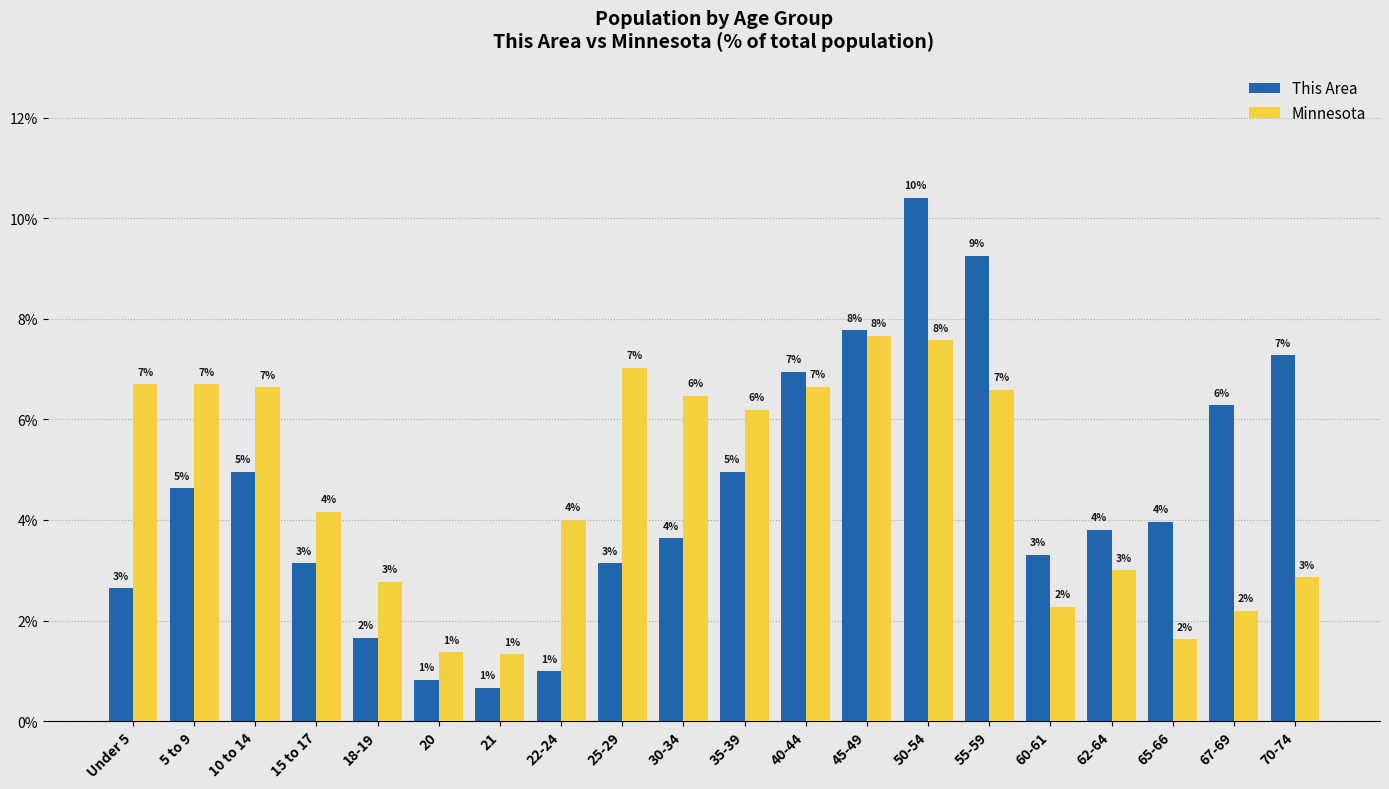

How many series are shown in this chart?

2